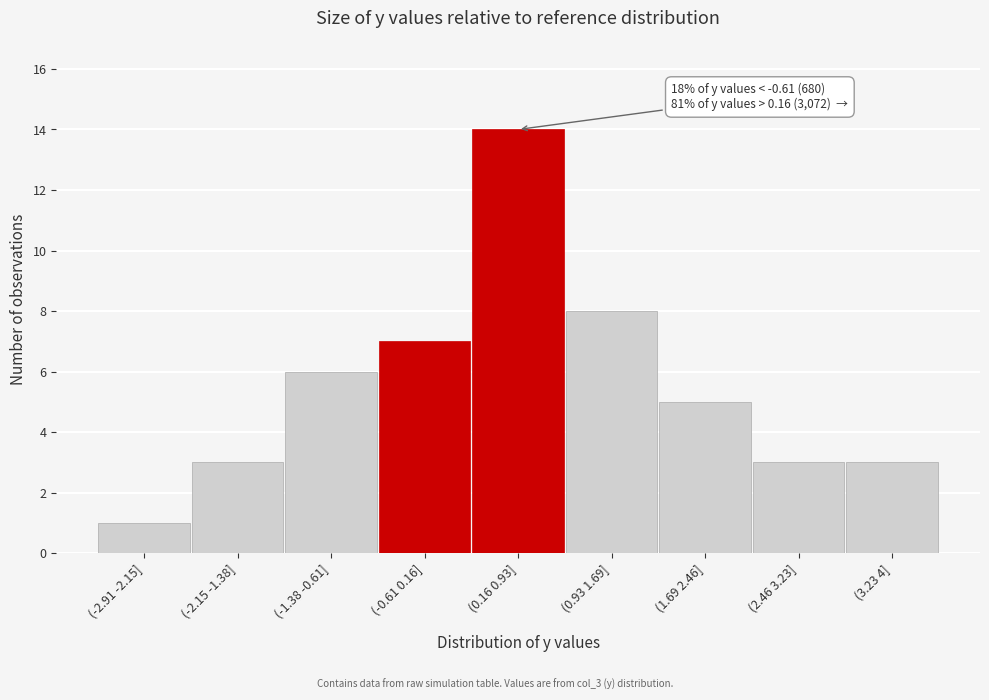

Reading right to left, extract all data points from this chart.

(3.23 4]=3	(2.46 3.23]=3	(1.69 2.46]=5	(0.93 1.69]=8	(0.16 0.93]=14	(-0.61 0.16]=7	(-1.38 -0.61]=6	(-2.15 -1.38]=3	(-2.91 -2.15]=1